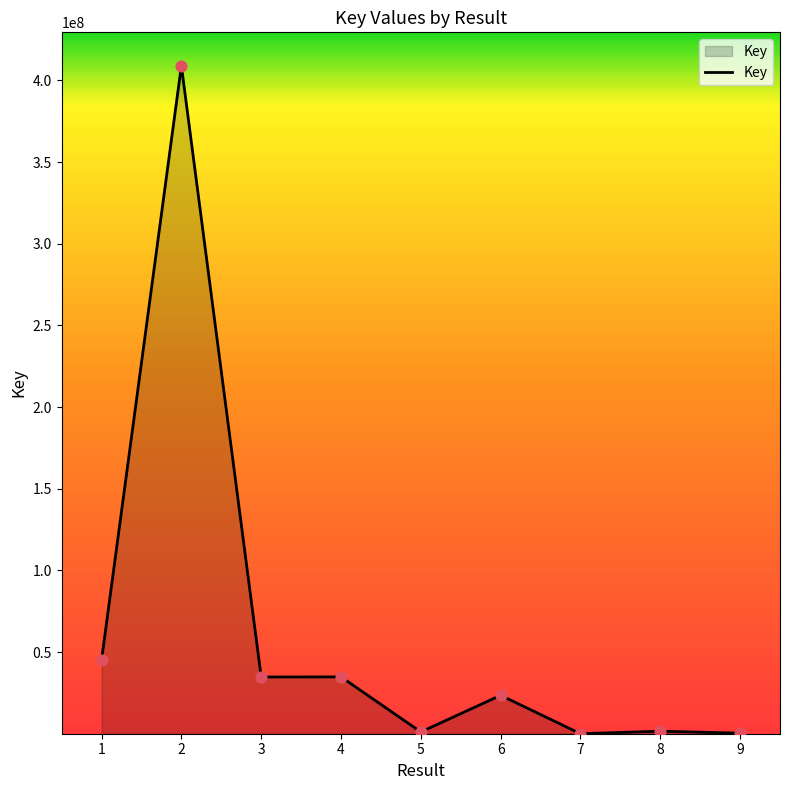

Between 1 and 8, which is larger?

1